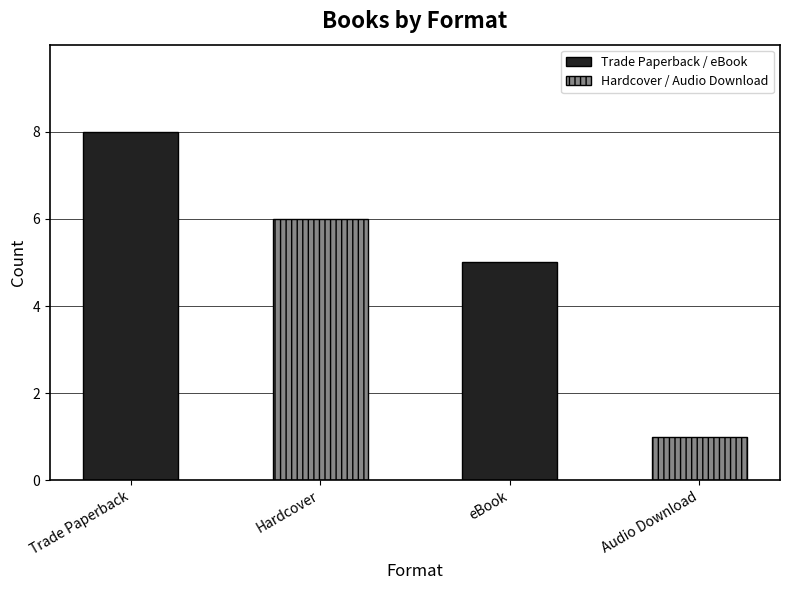

Rank the series by their maximum value, from lowest to highest.

Hardcover / Audio Download, Trade Paperback / eBook